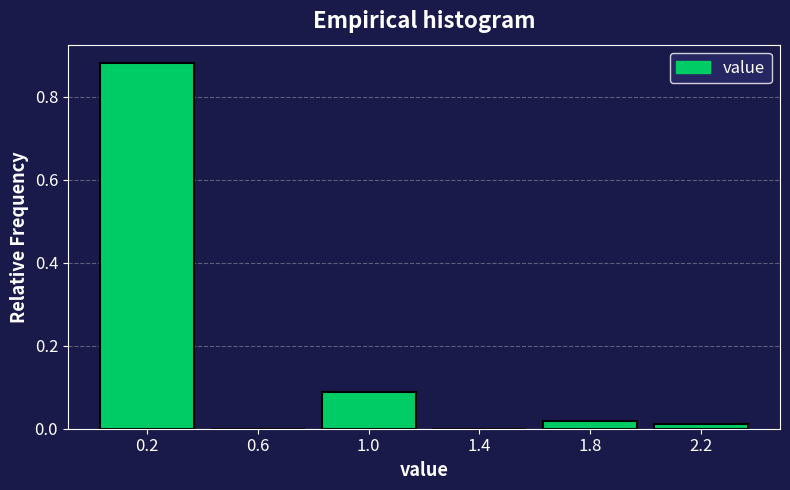

Reading left to right, transcribe this chart: for each bar, give the range it covers on the x-axis and its height. The values are not printed on the chart, so give them approximately, as read against the axis.

0.0 to 0.4: 0.88
0.4 to 0.8: 0
0.8 to 1.2: 0.08
1.2 to 1.6: 0
1.6 to 2.0: under 0.02
2.0 to 2.4: under 0.02